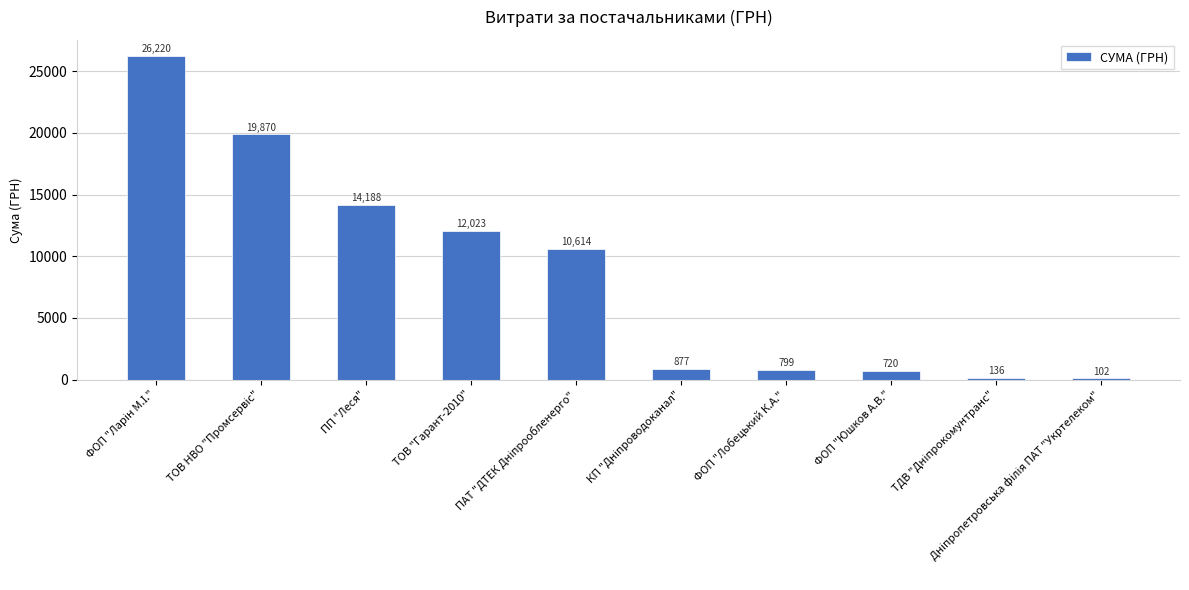

What is the maximum value shown in the chart?

26220.2